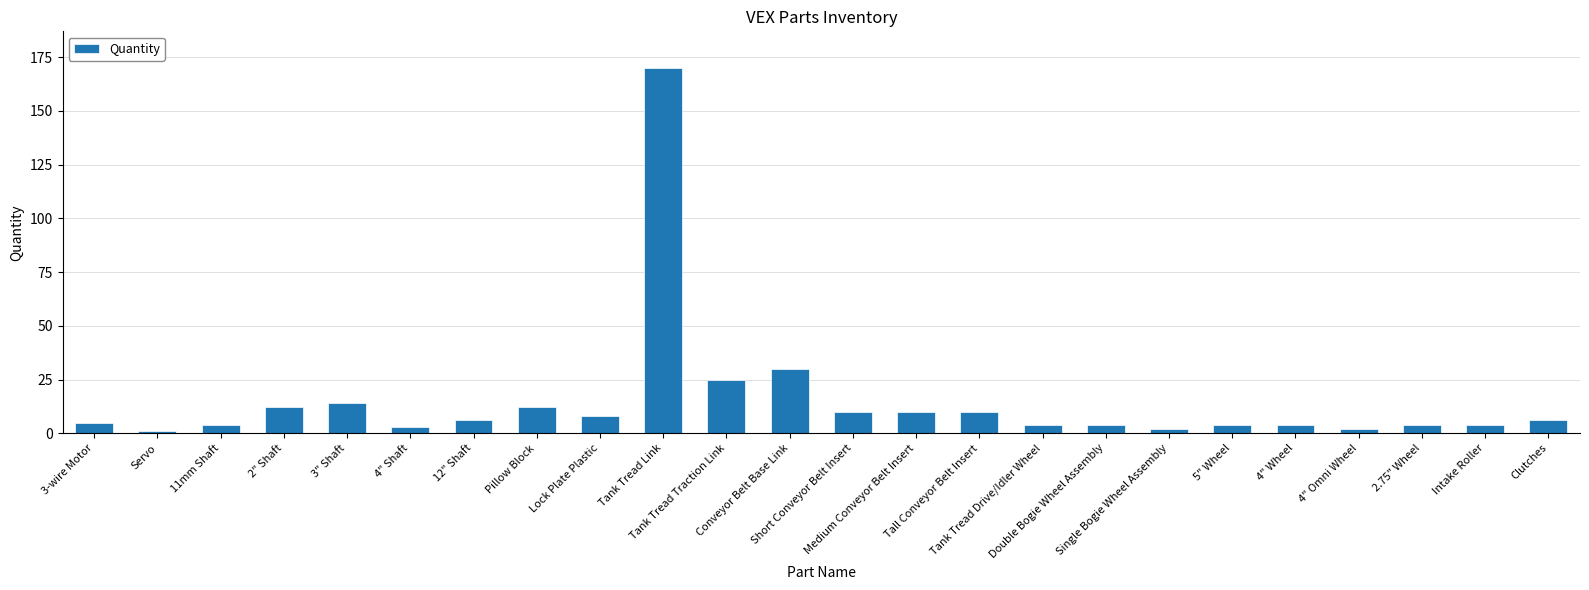

Is it true that the value at Tall Conveyor Belt Insert is 10?

True